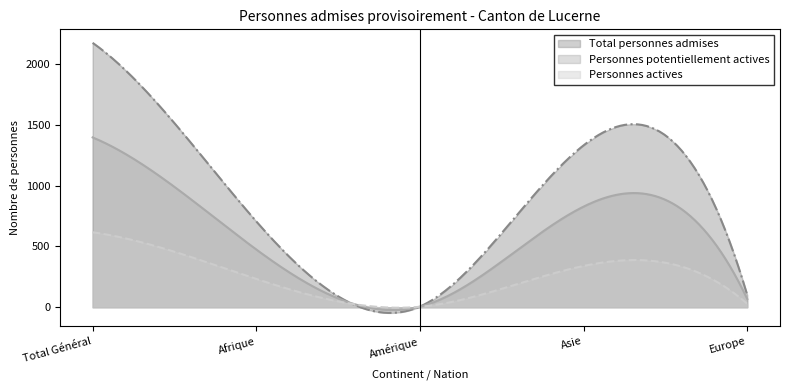

Between Afrique and Amérique, which is larger?

Afrique